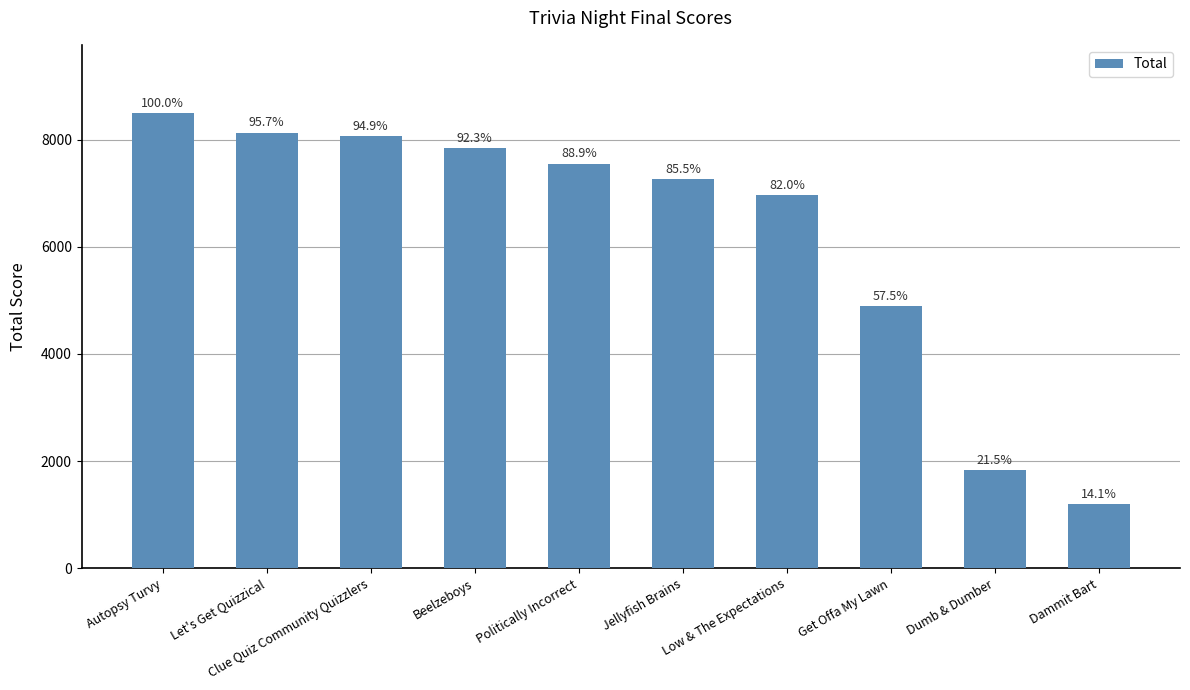

What is the change in value from Low & The Expectations to Dammit Bart?

-5769